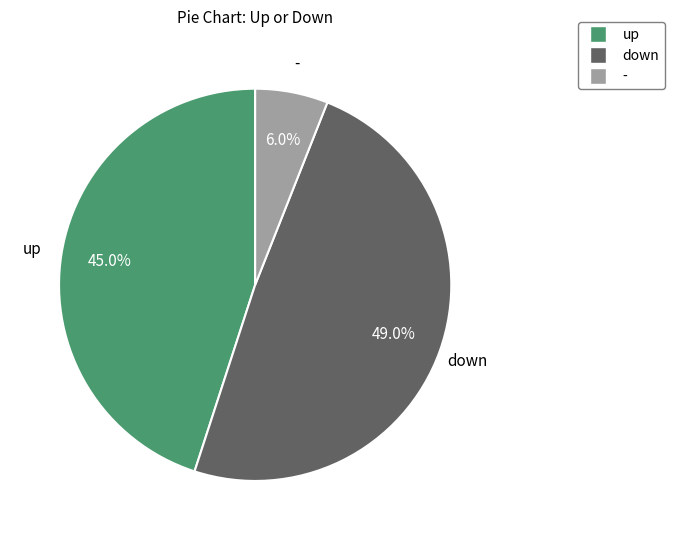

The down slice represents 49% of the pie. True or false?

True